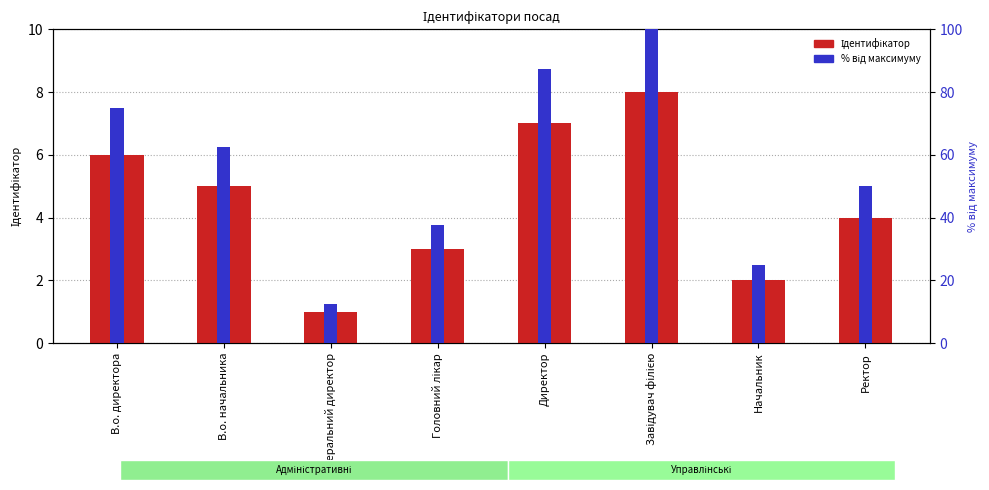

How many bars are there in total?

16